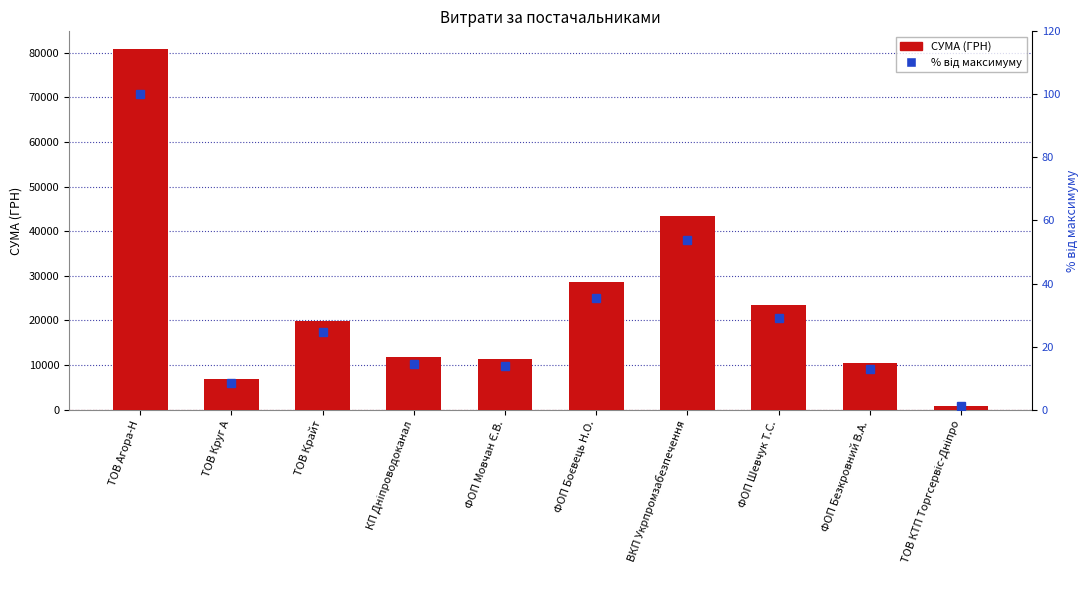

What is the sum of all СУМА (ГРН) values?

237339.8